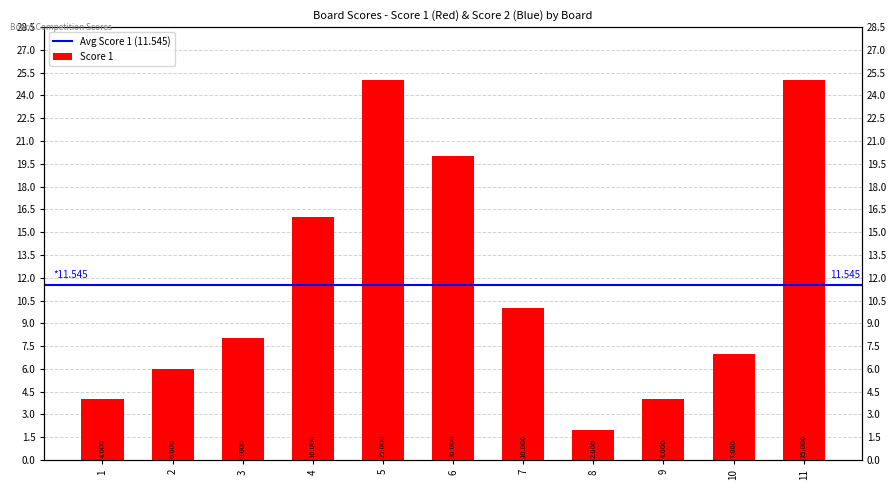

What is the change in value from 4 to 5?

+9